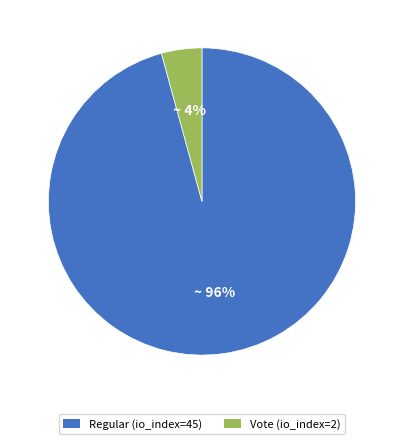

To the nearest percent, what is the combined percentage of Vote (io_index=2) and Regular (io_index=45)?

100%